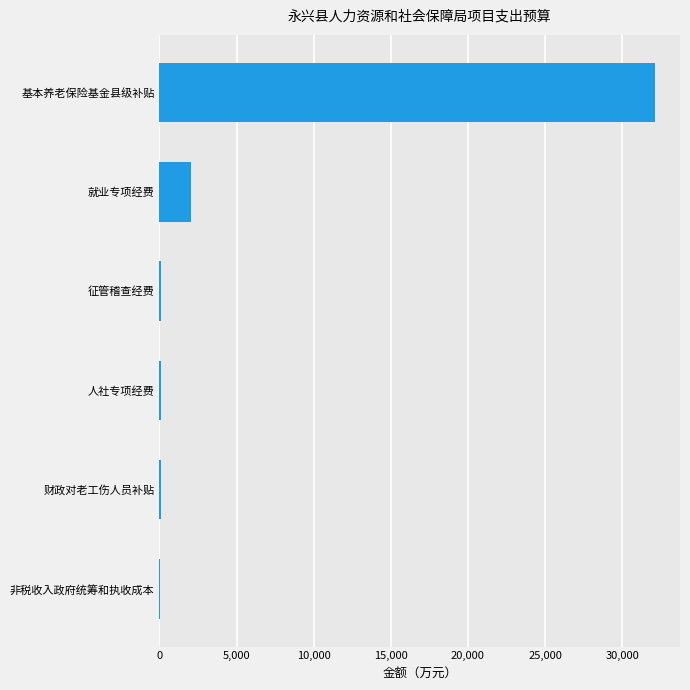

Which category has the highest value across all series?

基本养老保险基金县级补贴